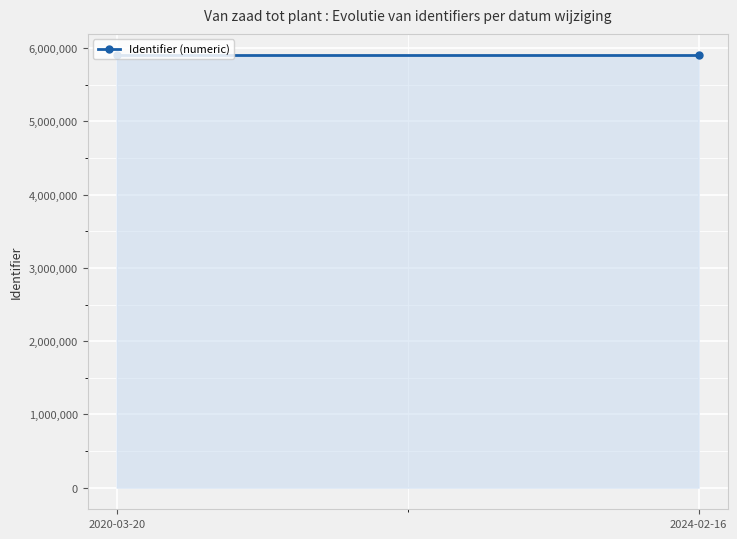

At which label does the data first exceed 5898809?

2020-03-20